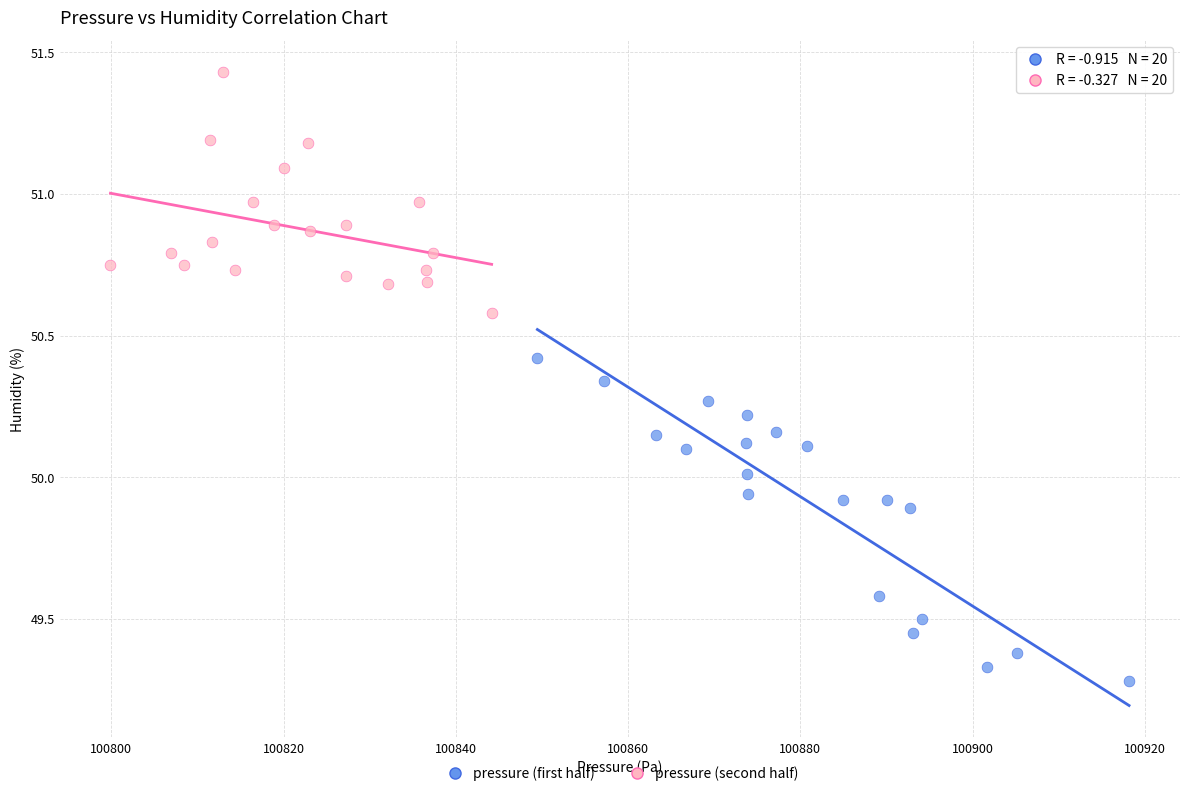

Which series reaches the maximum Y coordinate?

pressure (second half)